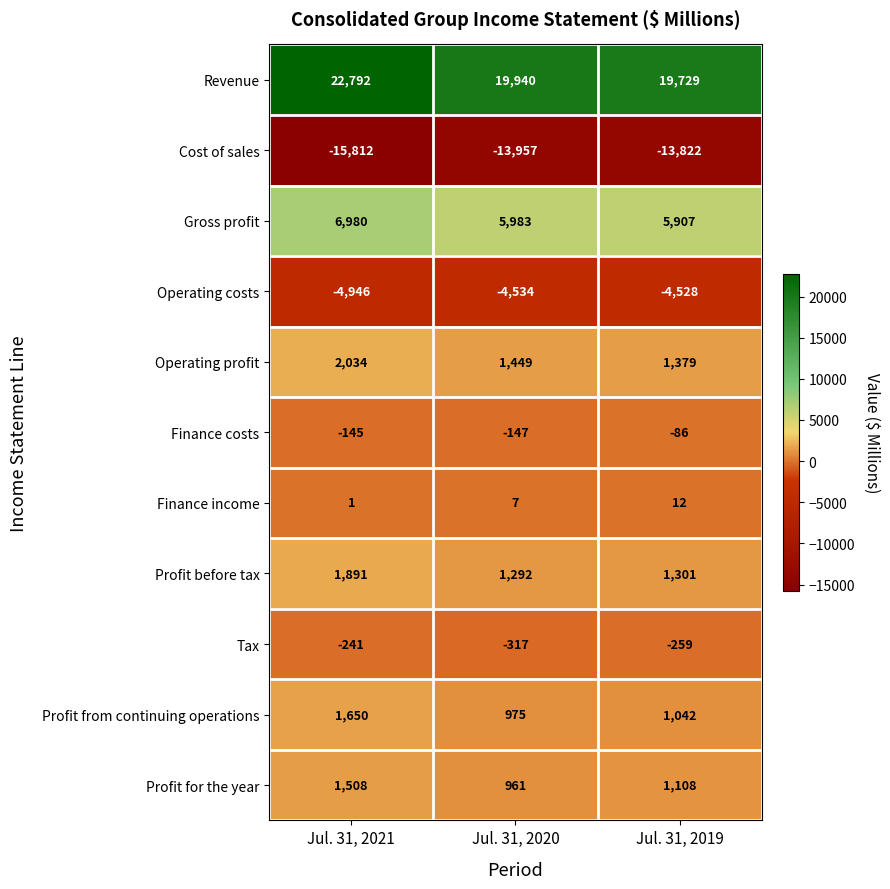

Is the value of Cost of sales at Jul. 31, 2021 greater than the value of Finance costs at Jul. 31, 2019?

No